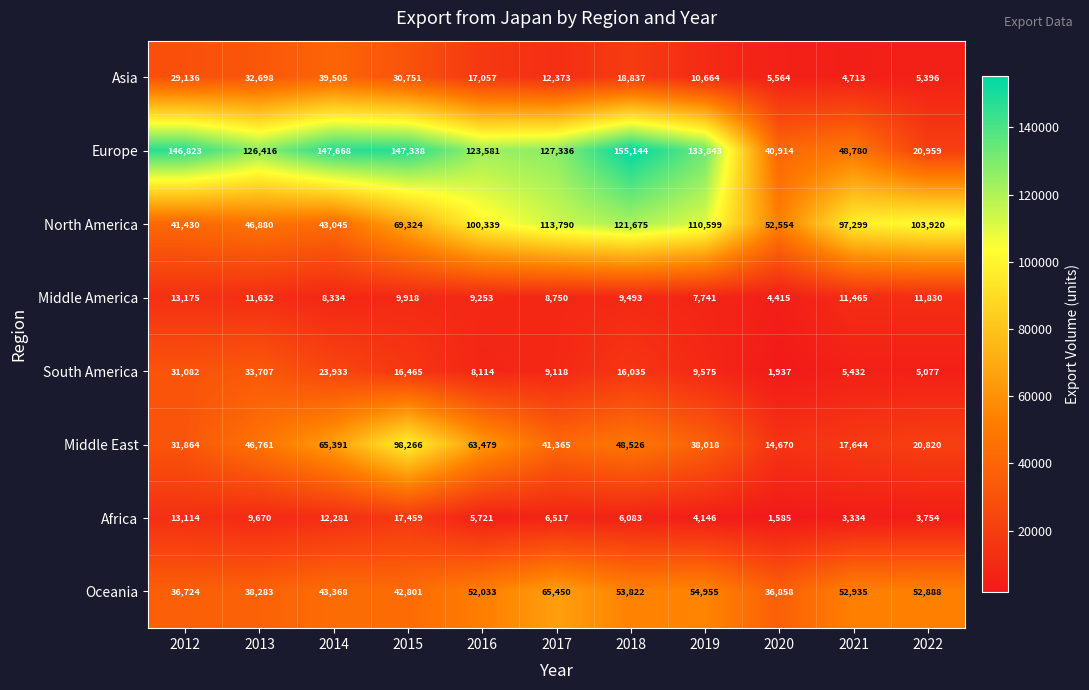

Rank the series by their maximum value, from highest to lowest.

Europe, North America, Middle East, Oceania, Asia, South America, Africa, Middle America